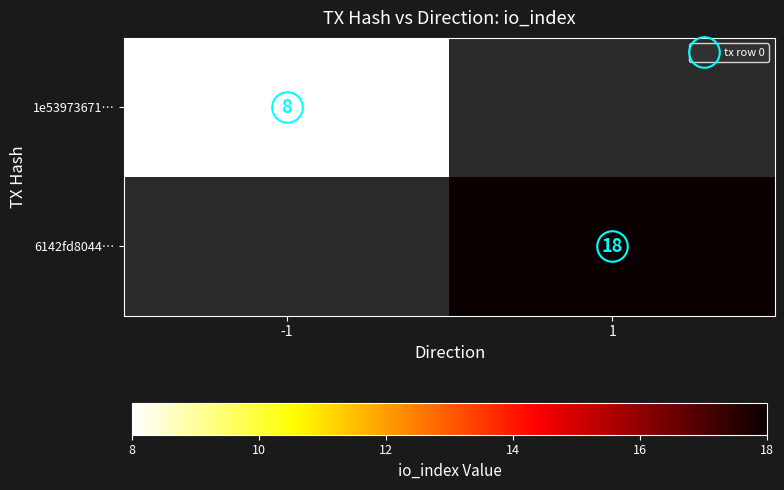

How many series are shown in this chart?

2